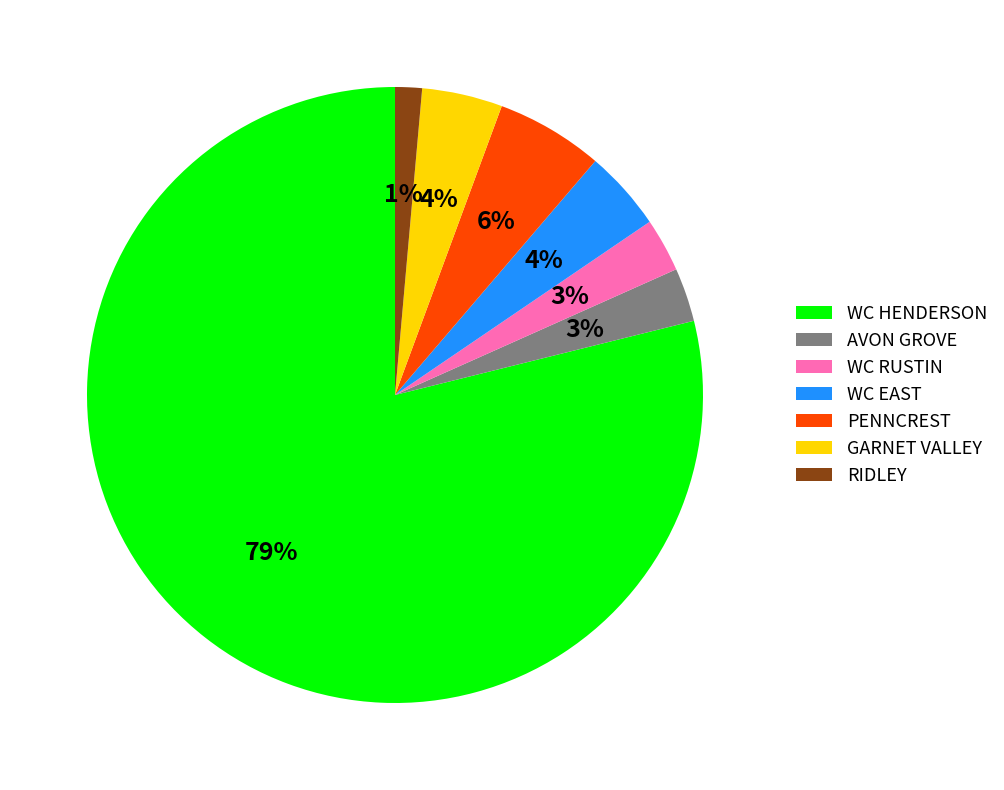

Do RIDLEY and WC RUSTIN together represent more than half of the pie?

No